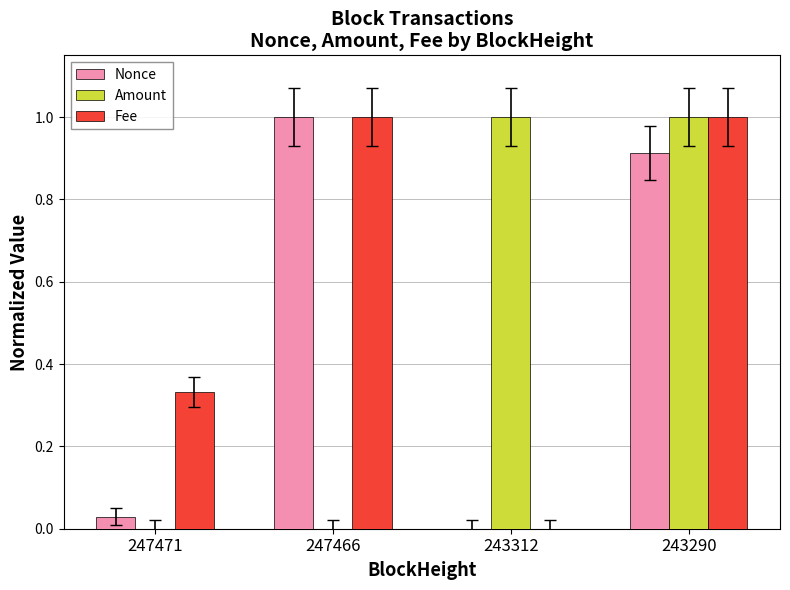

What value does the Amount series have at 243290?

1.0